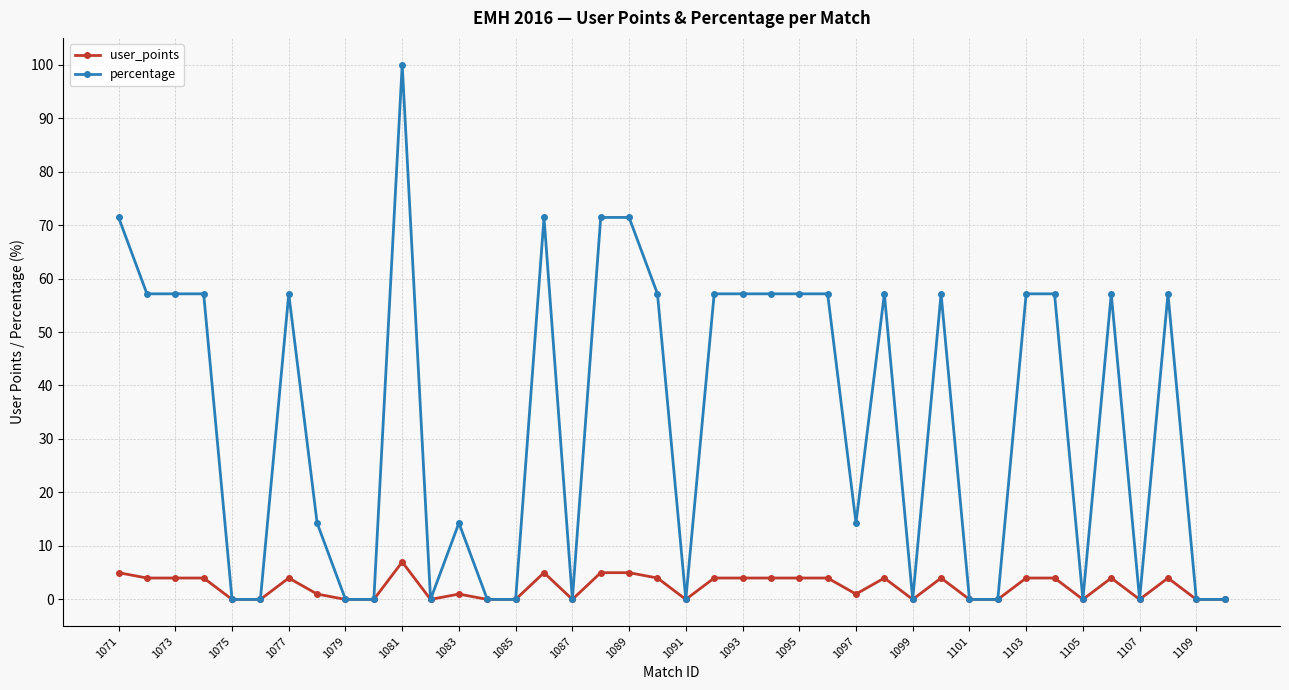

What is the maximum value shown in the chart?

100.0